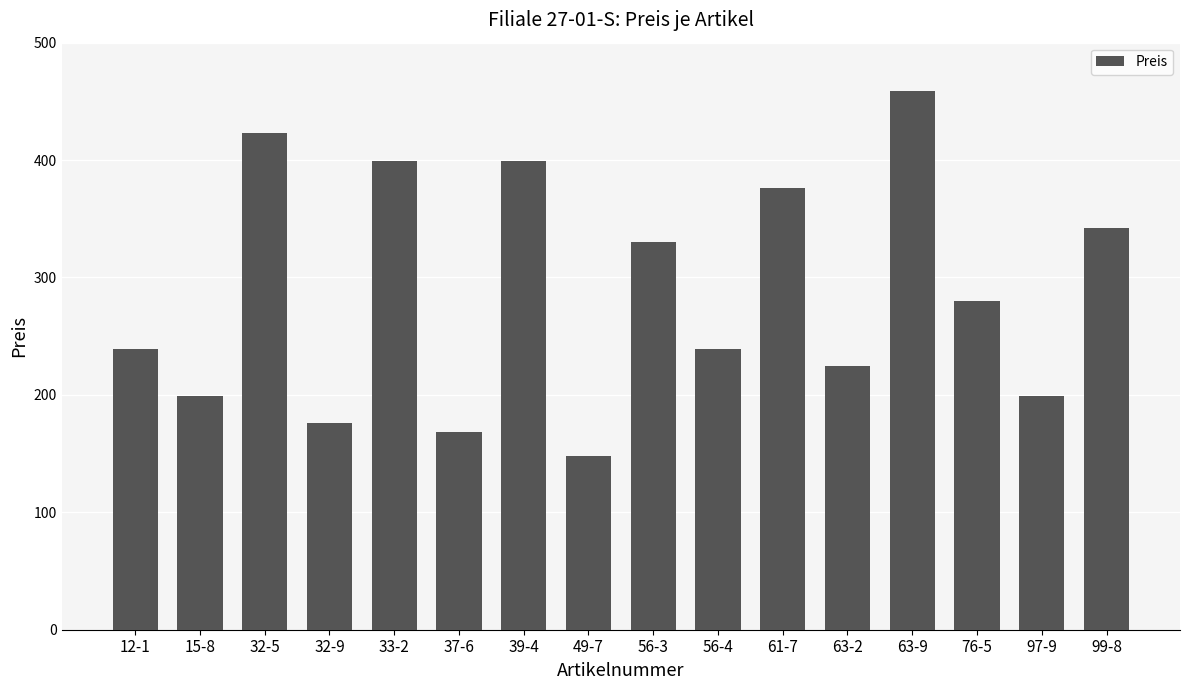

The chart shows a value of 225.0 at 63-2. True or false?

True